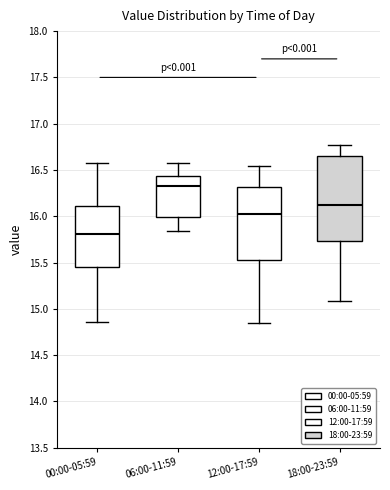

Which box's median line is the lowest?

00:00-05:59